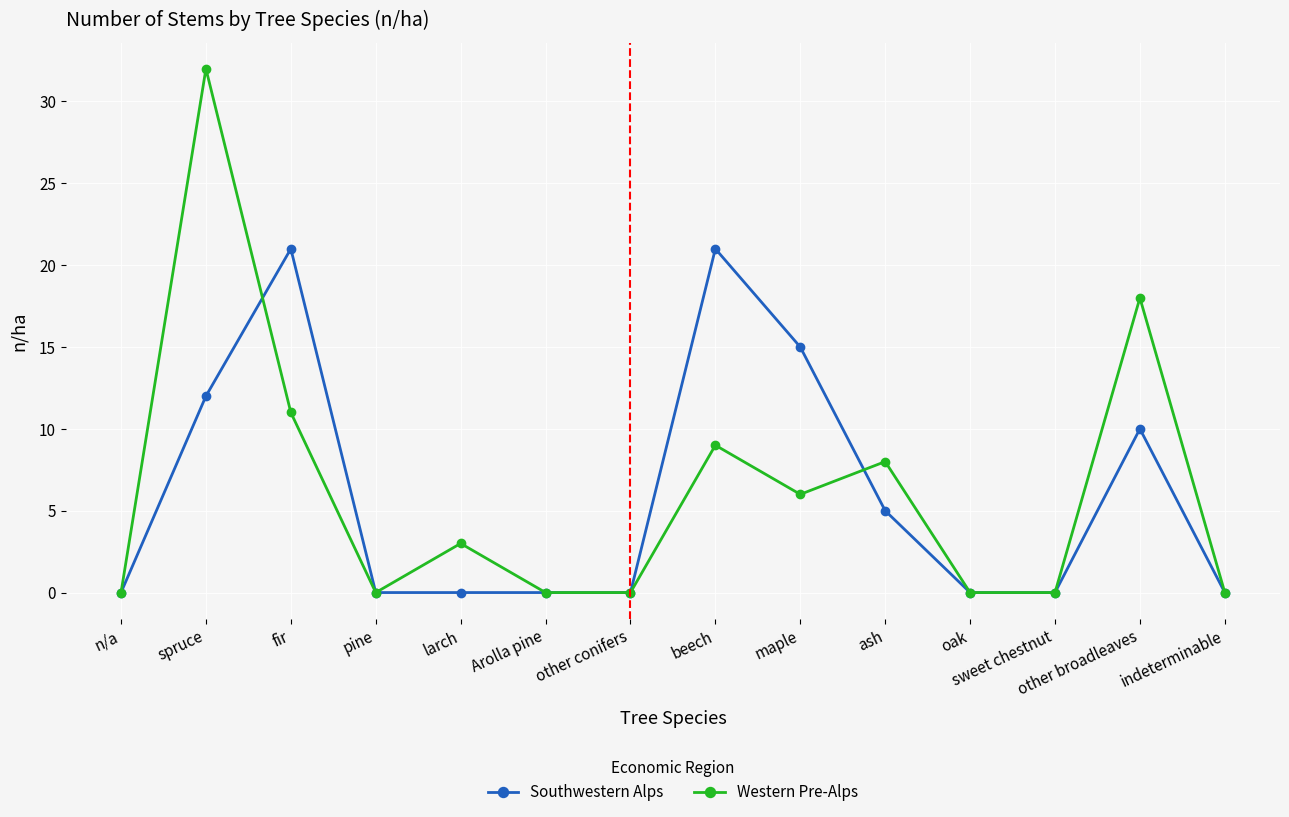

At which category does Western Pre-Alps reach its first local valley?

pine